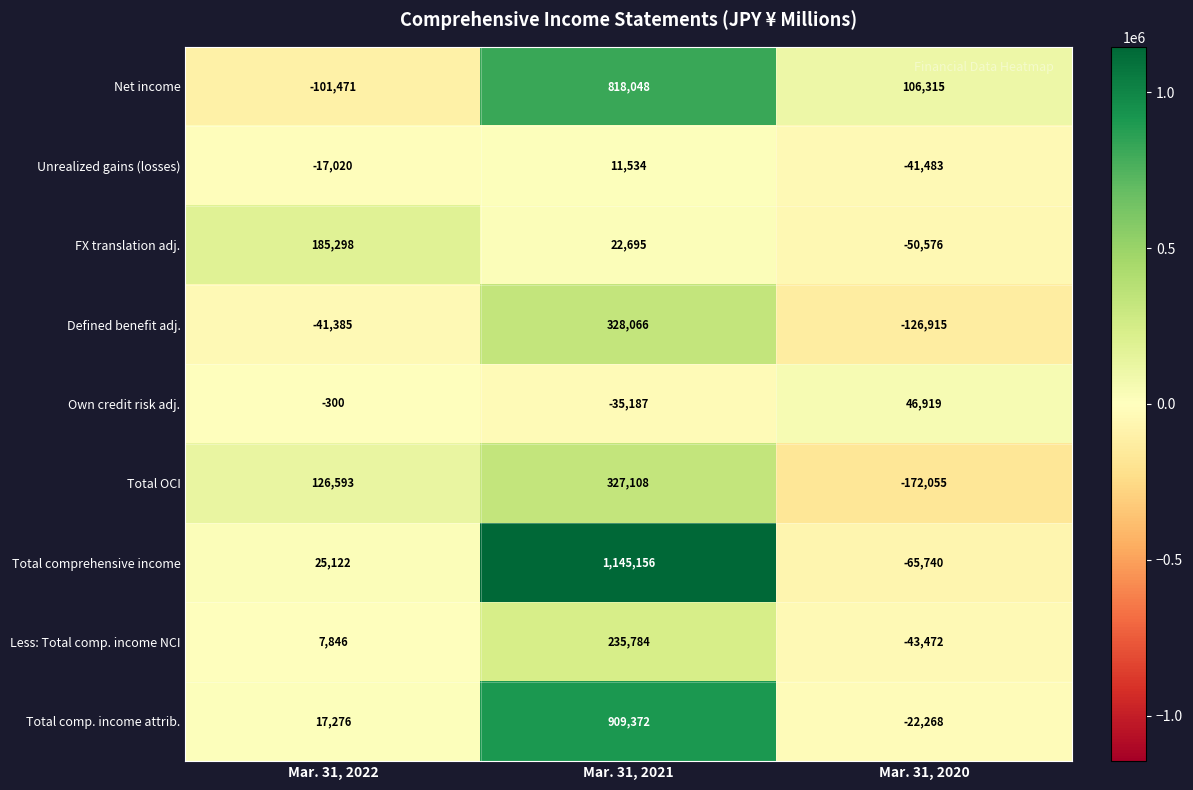

Reading right to left, transcribe all the data shown in this chart.

Net income: 106315	818048	-101471
Unrealized gains (losses): -41483	11534	-17020
FX translation adj.: -50576	22695	185298
Defined benefit adj.: -126915	328066	-41385
Own credit risk adj.: 46919	-35187	-300
Total OCI: -172055	327108	126593
Total comprehensive income: -65740	1145156	25122
Less: Total comp. income NCI: -43472	235784	7846
Total comp. income attrib.: -22268	909372	17276